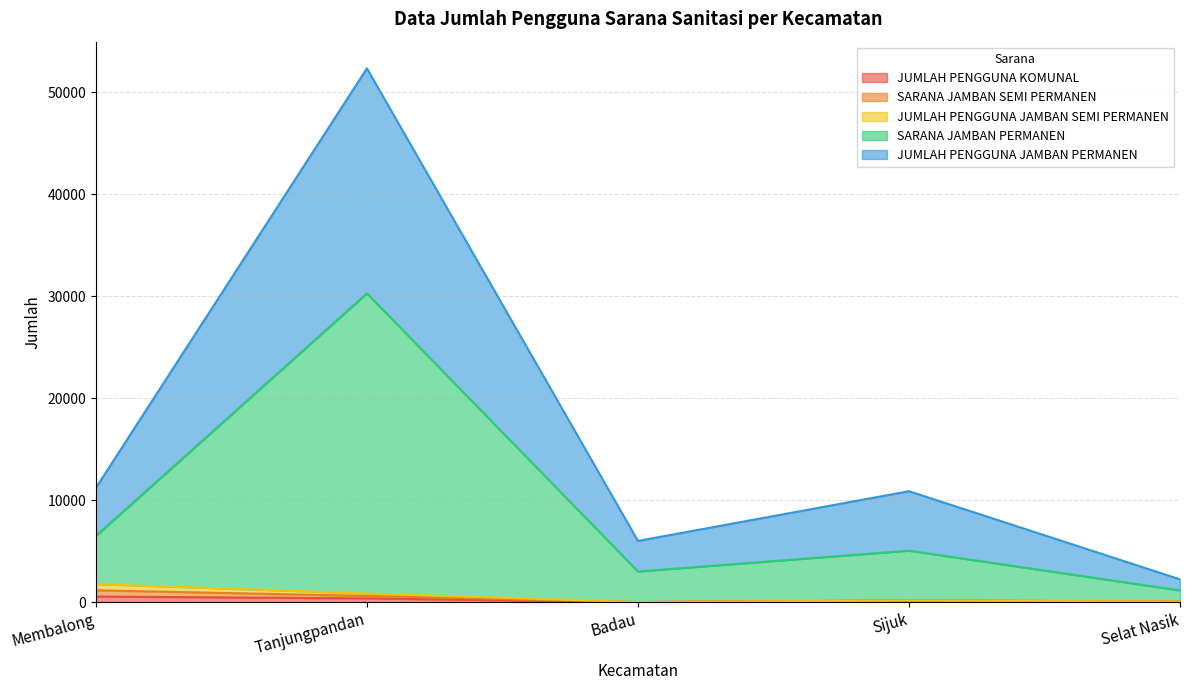

Rank the series by their maximum value, from lowest to highest.

JUMLAH PENGGUNA KOMUNAL, JUMLAH PENGGUNA JAMBAN SEMI PERMANEN, SARANA JAMBAN SEMI PERMANEN, JUMLAH PENGGUNA JAMBAN PERMANEN, SARANA JAMBAN PERMANEN